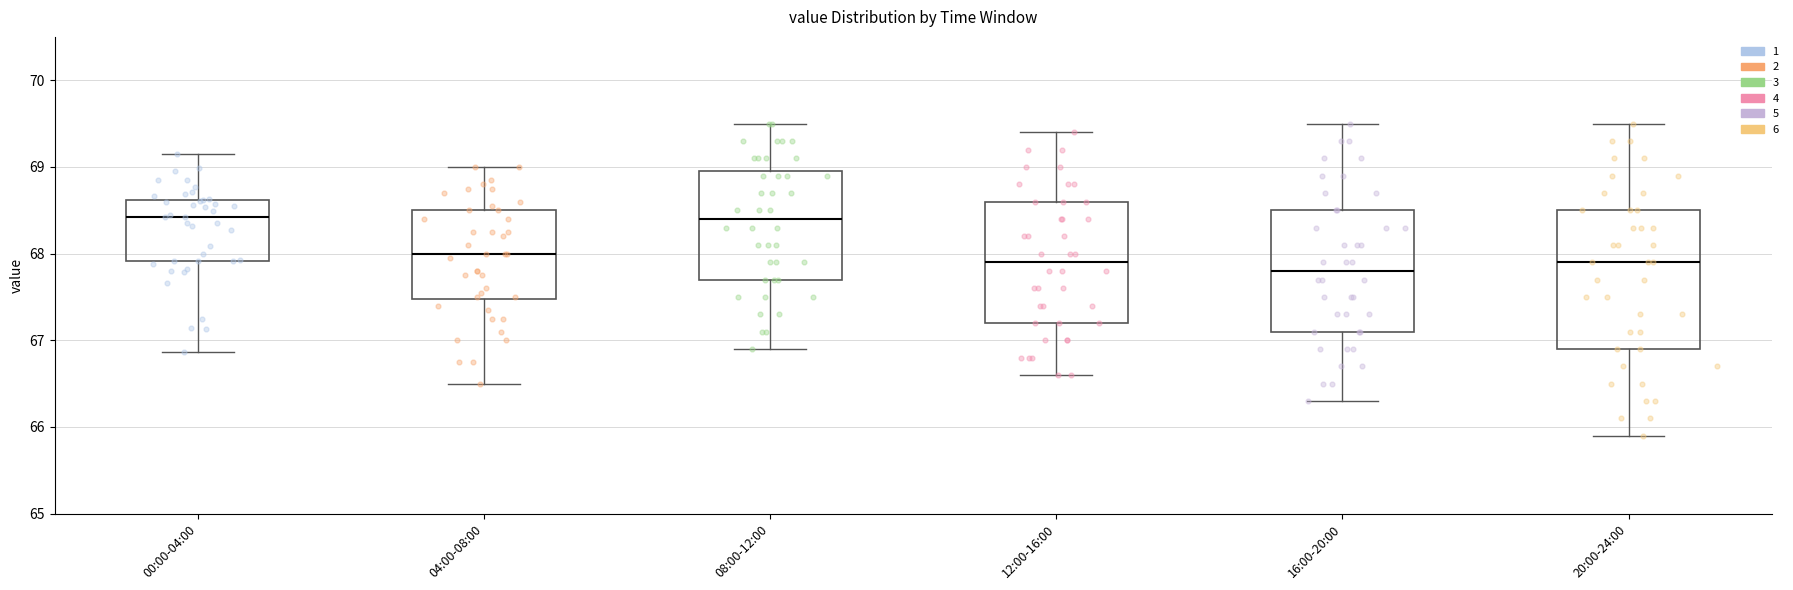

Reading left to right, transcribe this box plot: for each box, give where its median line is, the range the box spans, and where its two whiskers end, as read against the y-axis. The values are not printed on the chart, so give them approximately, as read against the axis.

00:00-04:00: median 68.4, box 67.9 to 68.6, whiskers 66.9 to 69.2
04:00-08:00: median 68.0, box 67.5 to 68.5, whiskers 66.5 to 69.0
08:00-12:00: median 68.4, box 67.7 to 69.0, whiskers 66.9 to 69.5
12:00-16:00: median 67.9, box 67.2 to 68.6, whiskers 66.6 to 69.4
16:00-20:00: median 67.8, box 67.1 to 68.5, whiskers 66.3 to 69.5
20:00-24:00: median 67.9, box 66.9 to 68.5, whiskers 65.9 to 69.5